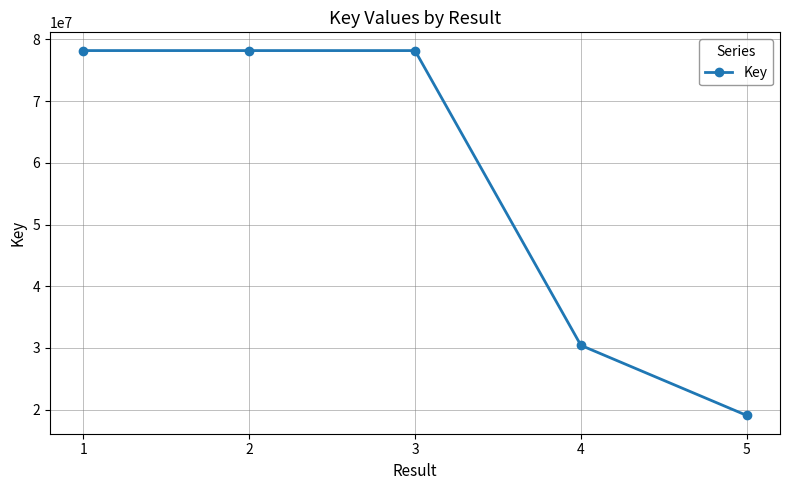

What is the difference between the values at 4 and 1?

47795789